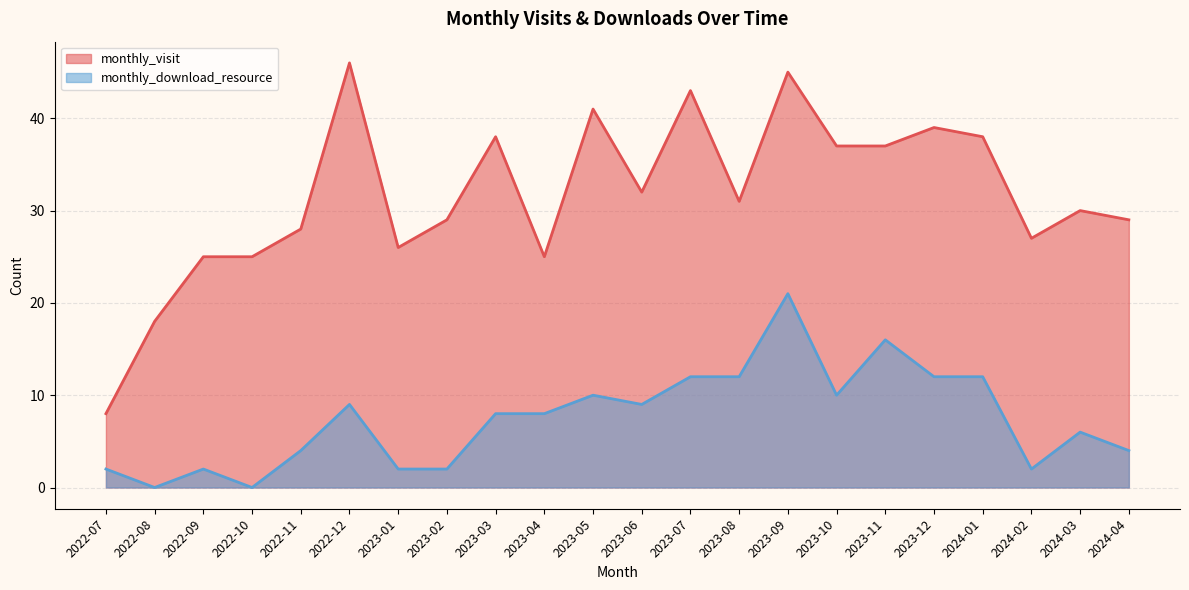

What is the label of the 13th point from the left?

2023-07